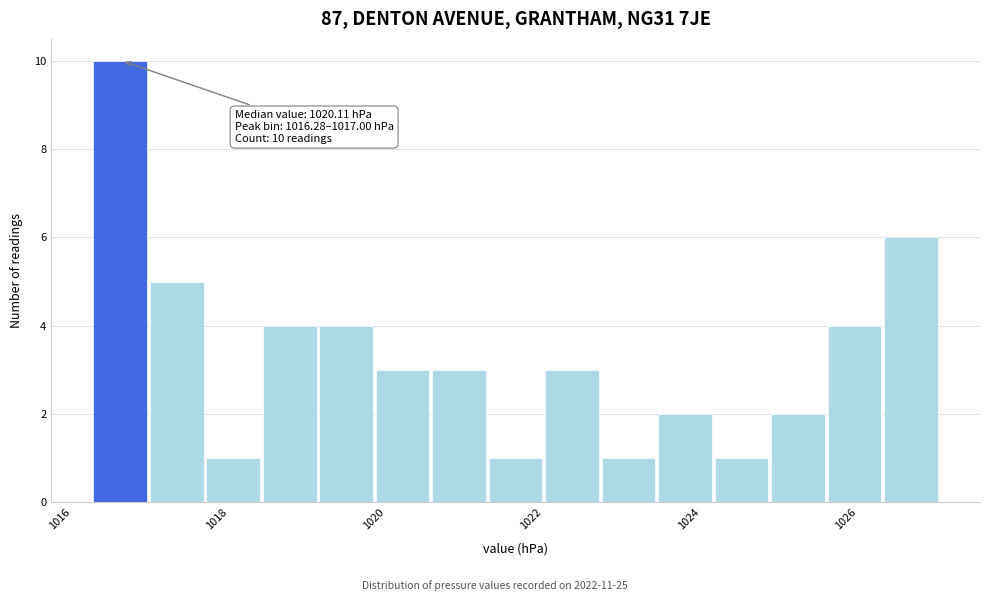

Read against the x-axis, roughly where is the centre of the tallest bar?

1016.6